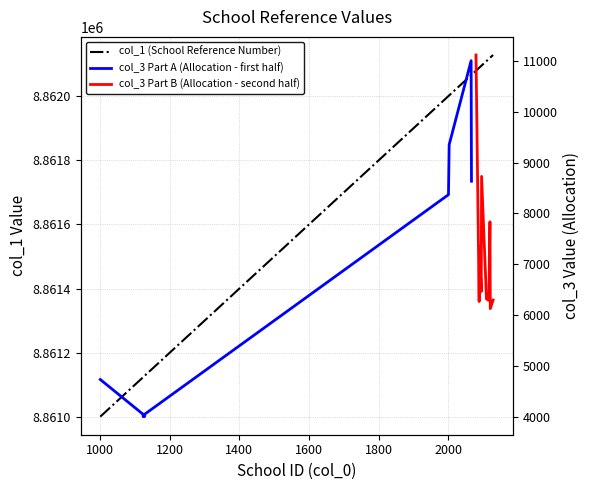

True or false: the data shows 8862120 at 2120.

True